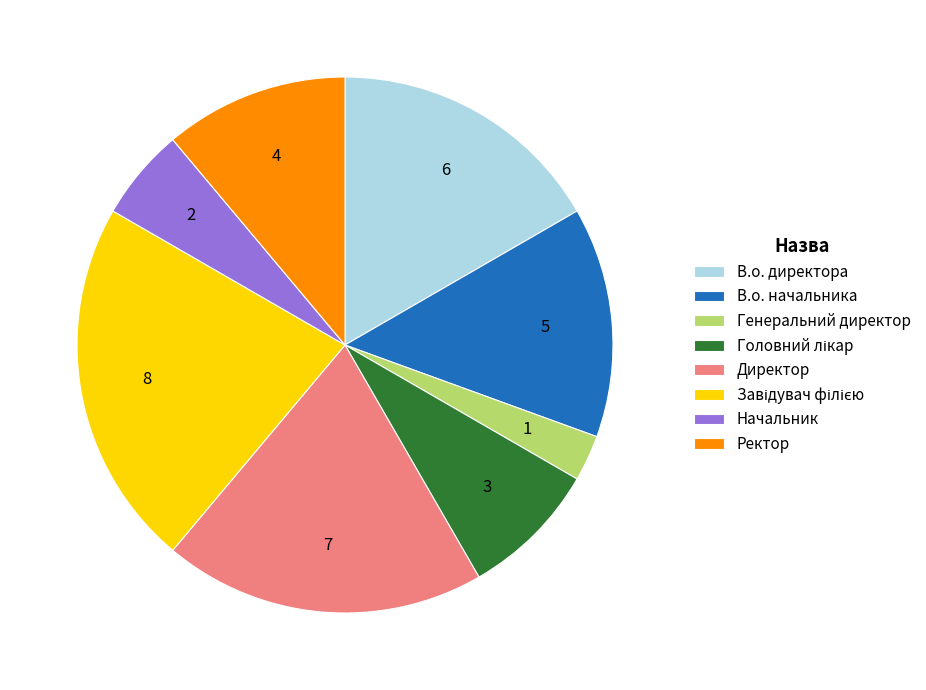

Between Директор and Генеральний директор, which is larger?

Директор